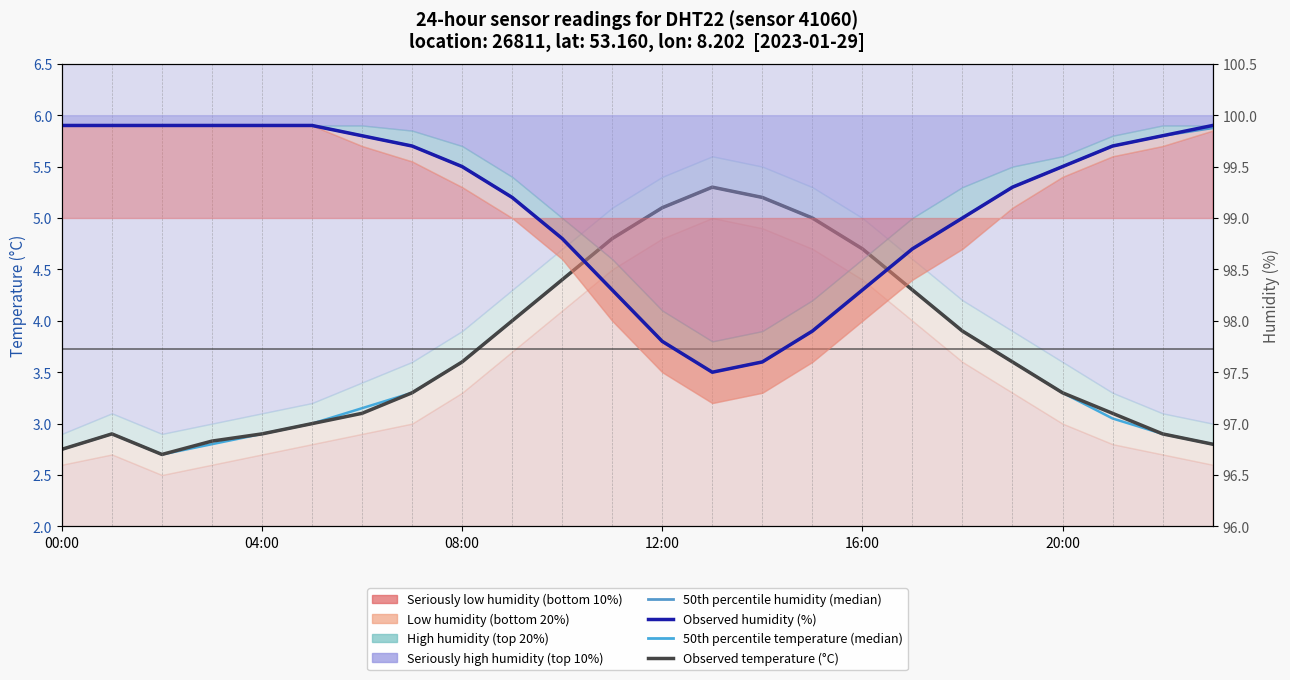

What is the minimum value shown in the chart?

2.7